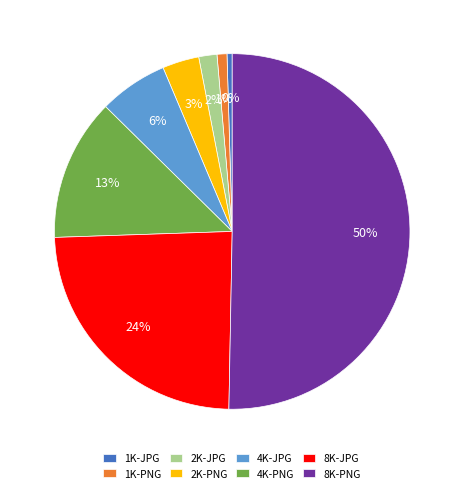

What is the largest slice in the pie chart?

8K-PNG